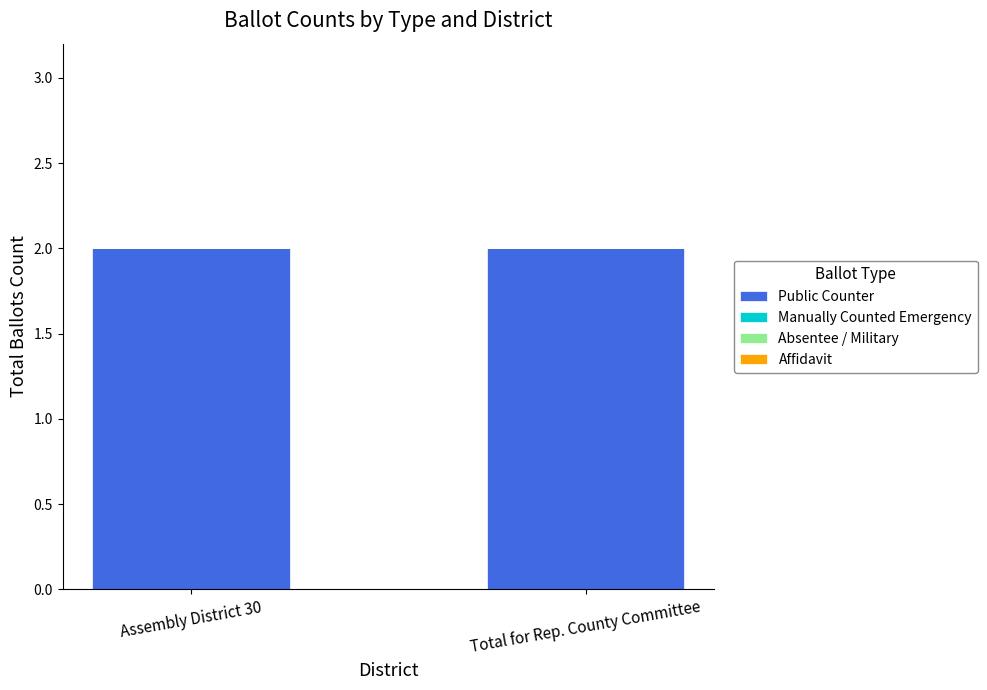

How many series are shown in this chart?

4